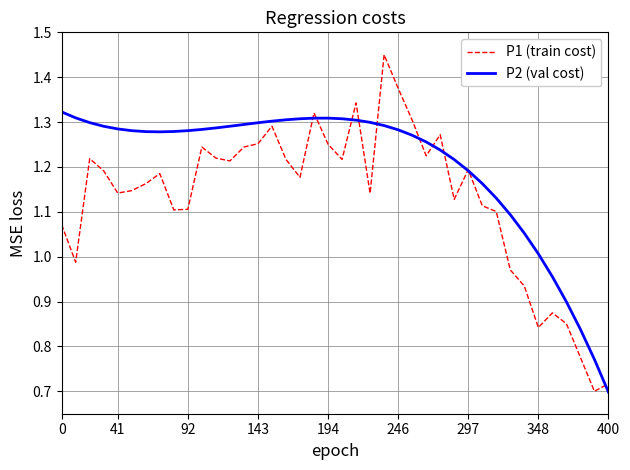

Which series has the largest total across all categories?

P2 (val cost)